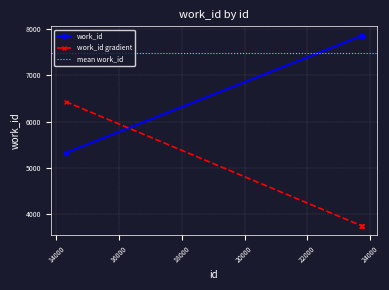

What is the sum of the values at 23727 and 23736?

15712